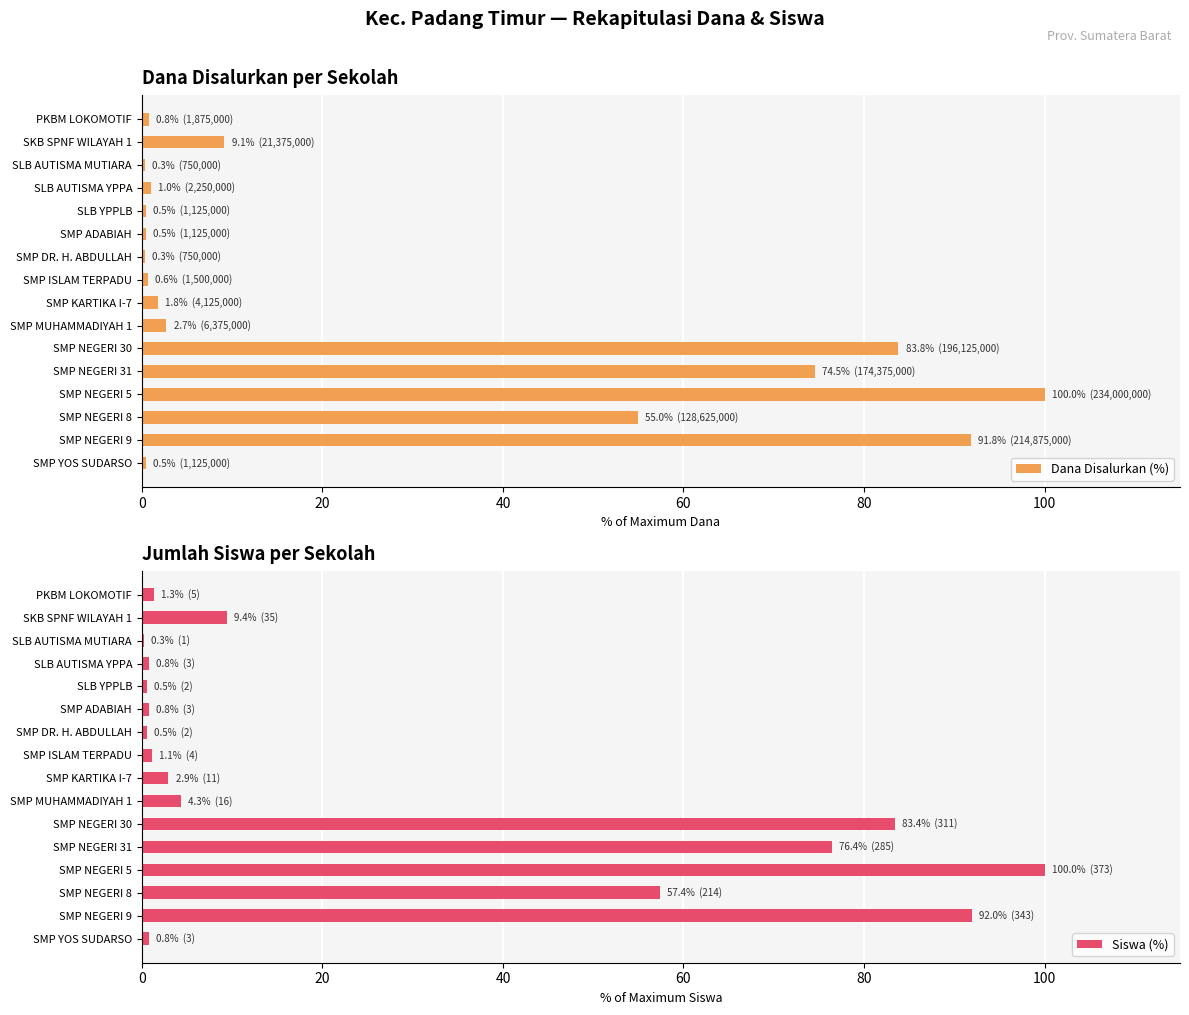

Are the bars horizontal?

Yes